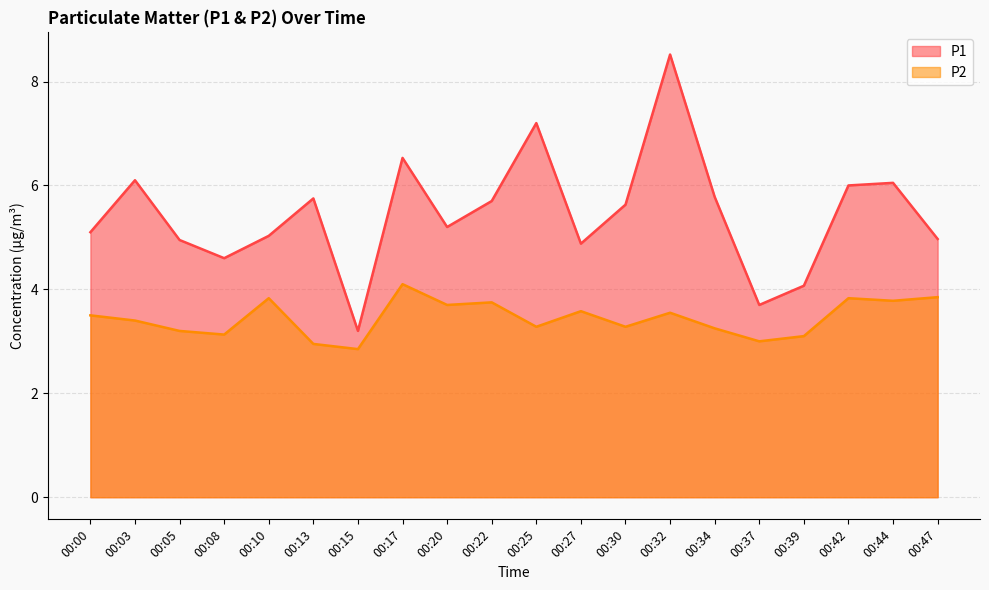

True or false: P2 and P1 cross at least once.

False